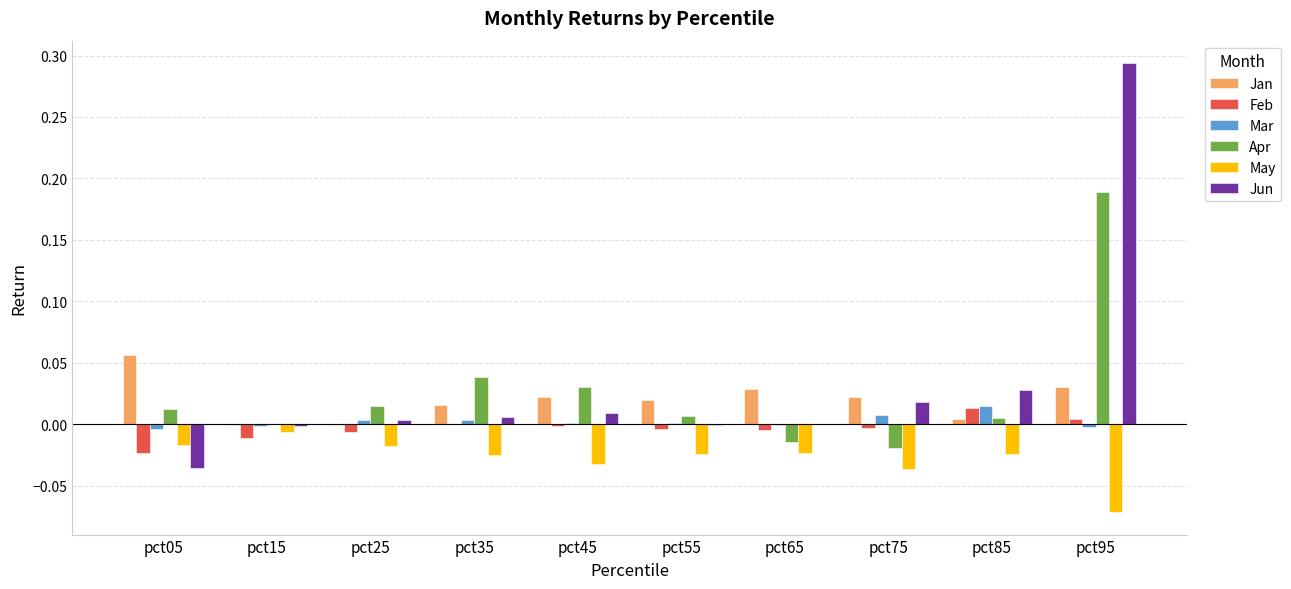

The value of Jan at pct85 is 0.0. True or false?

True